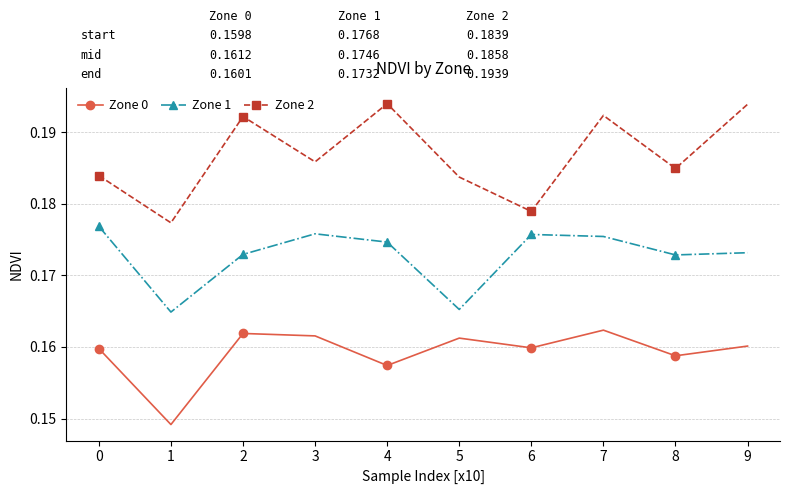

How many interior local peaks does the Zone 1 series have?

2